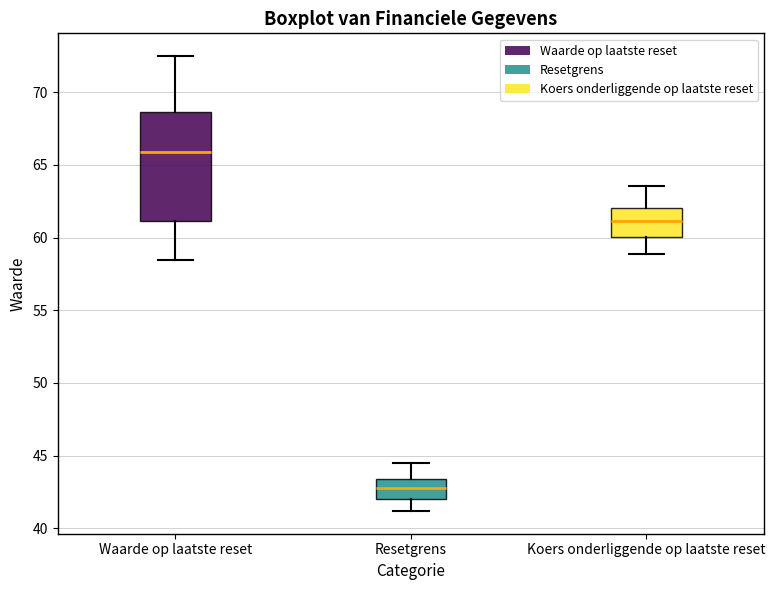

Which box has the lowest median line?

Resetgrens